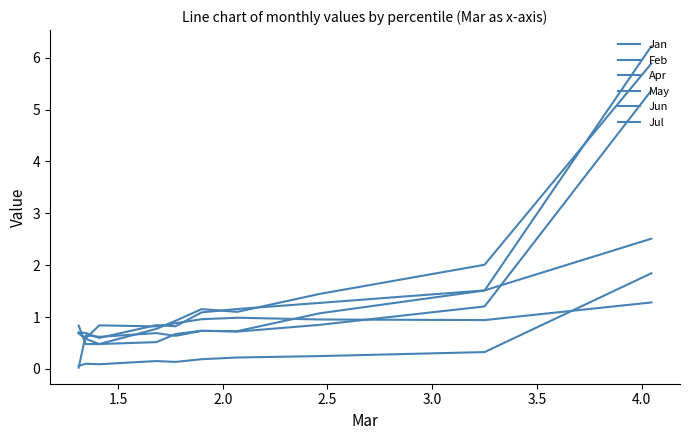

How many times do May and Jun cross each other?

1